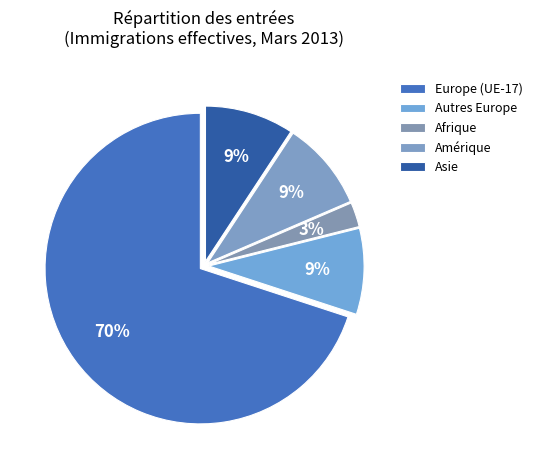

Count the number of slices in the pie.

5